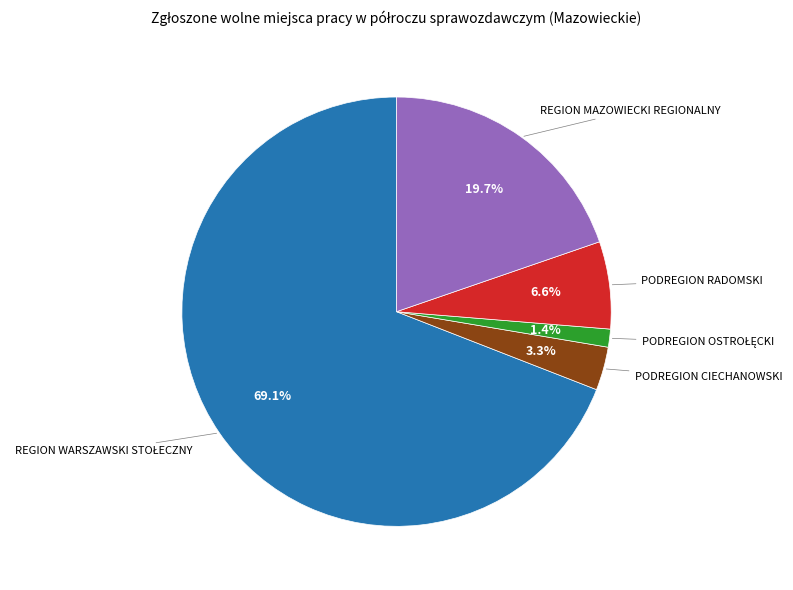

Does any single category account for the majority?

Yes